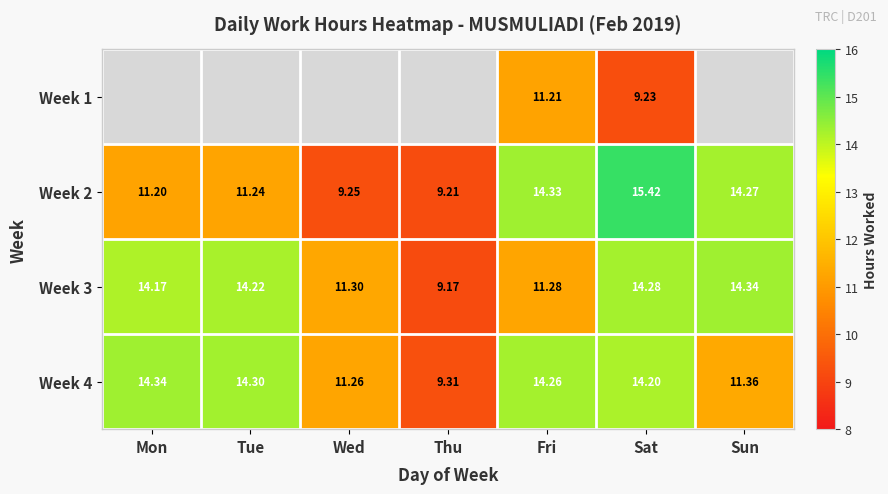

What is the difference between the Week 4 values at Mon and Sat?

0.1